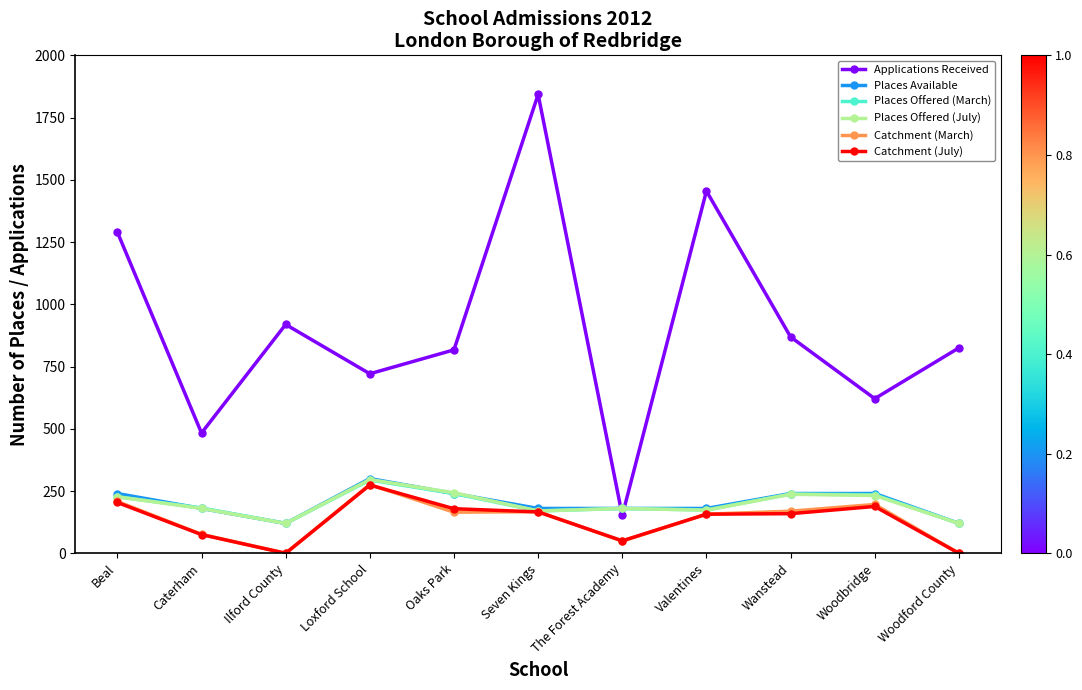

In Places Offered (March), how many points are higher than both neighbors (excluding endpoints)?

3